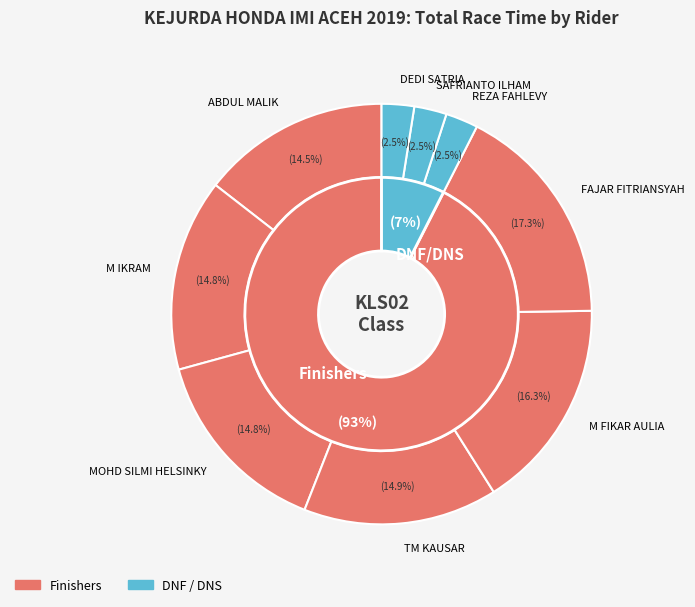

Between TM KAUSAR and ABDUL MALIK, which is larger?

TM KAUSAR